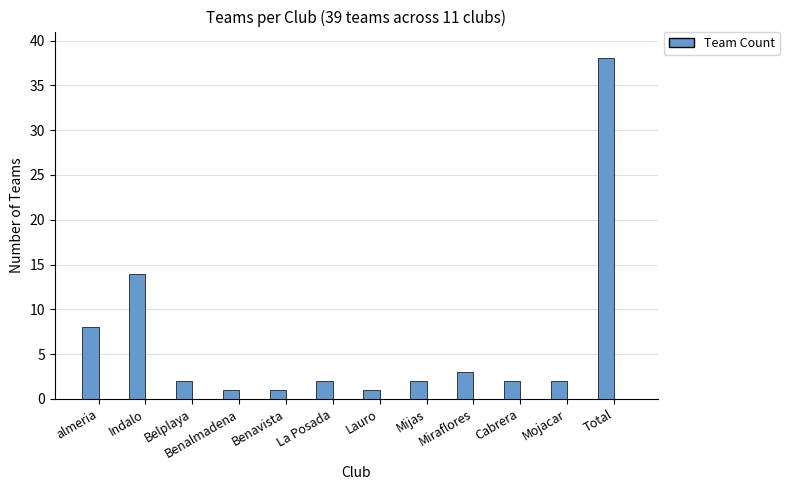

Which has a higher value, Cabrera or Benavista?

Cabrera